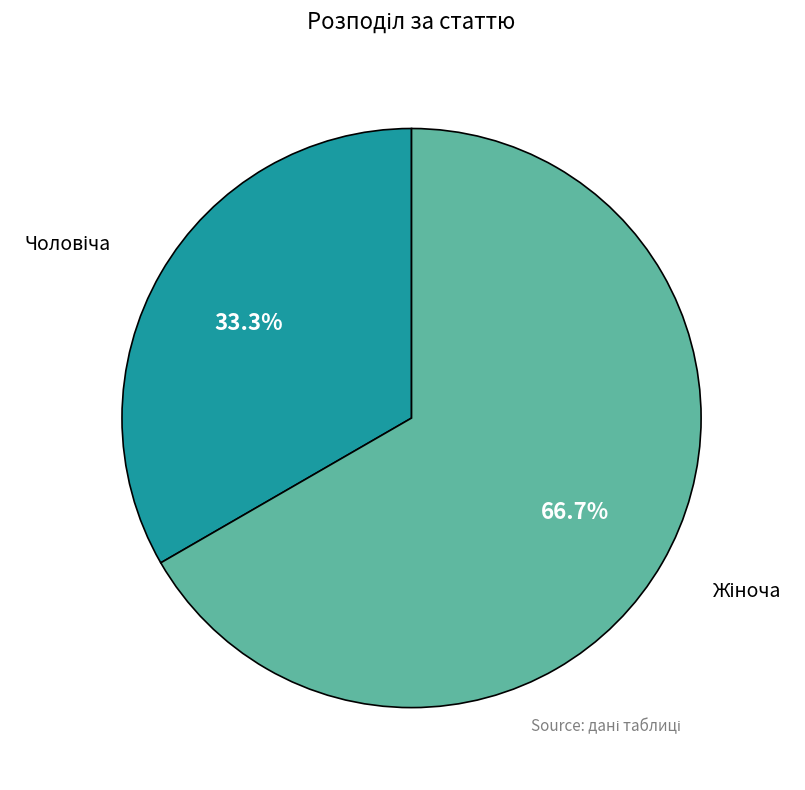

Is there any slice that represents more than half of the pie?

Yes